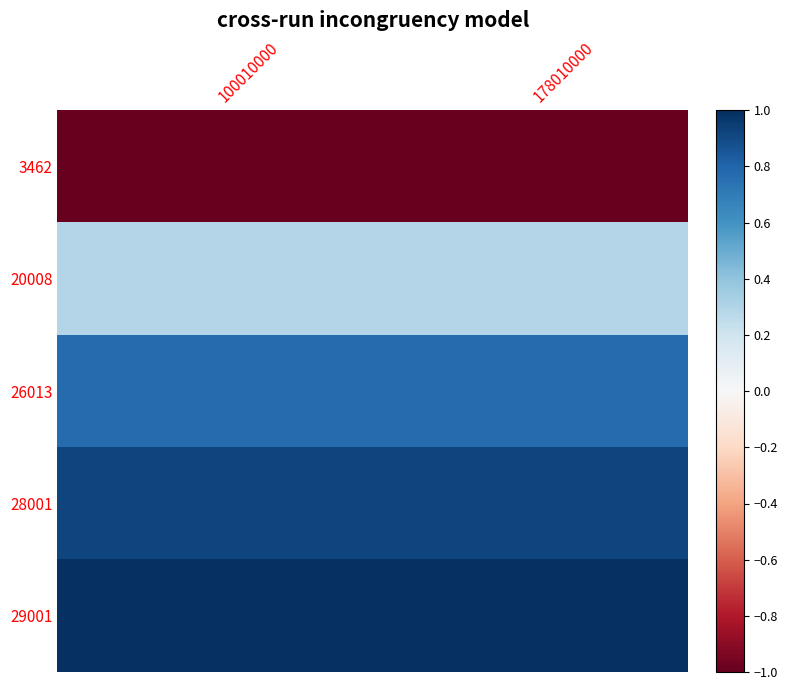

Which series has the largest total across all categories?

29001